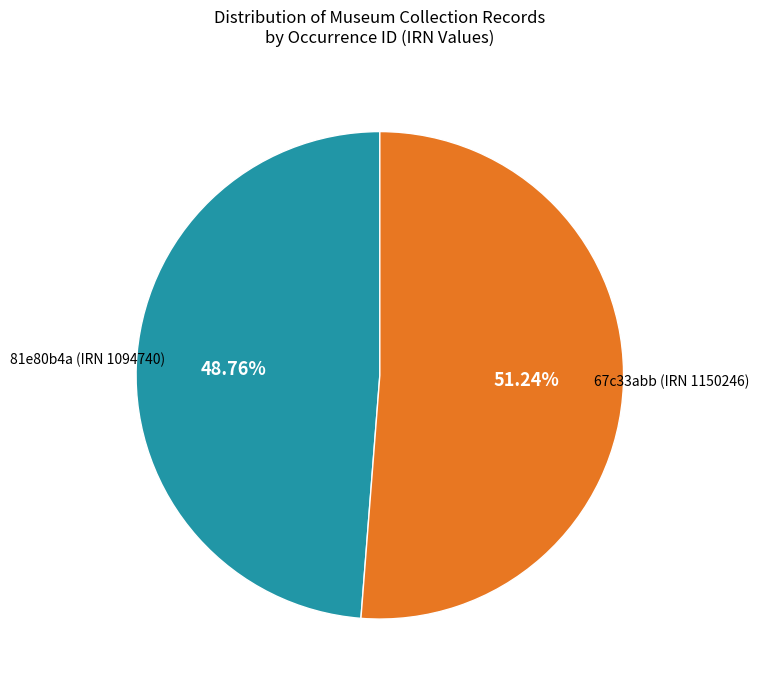

Which category has the biggest portion of the pie?

67c33abb (IRN 1150246)